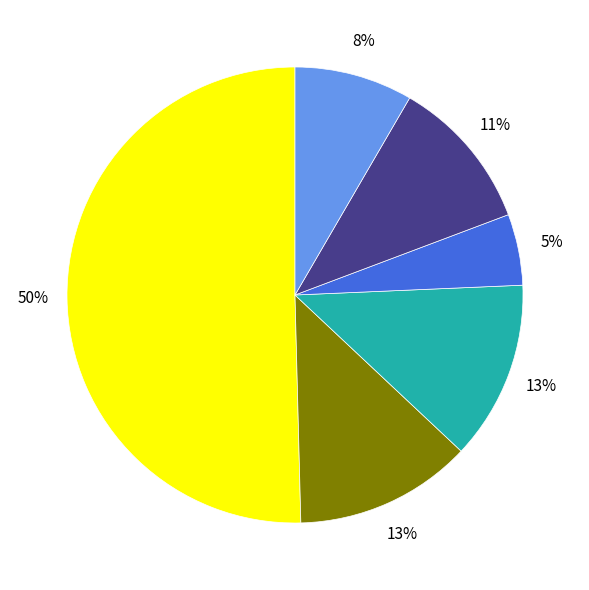

To the nearest percent, what is the difference between the largest and smallest slice percentages?

45%